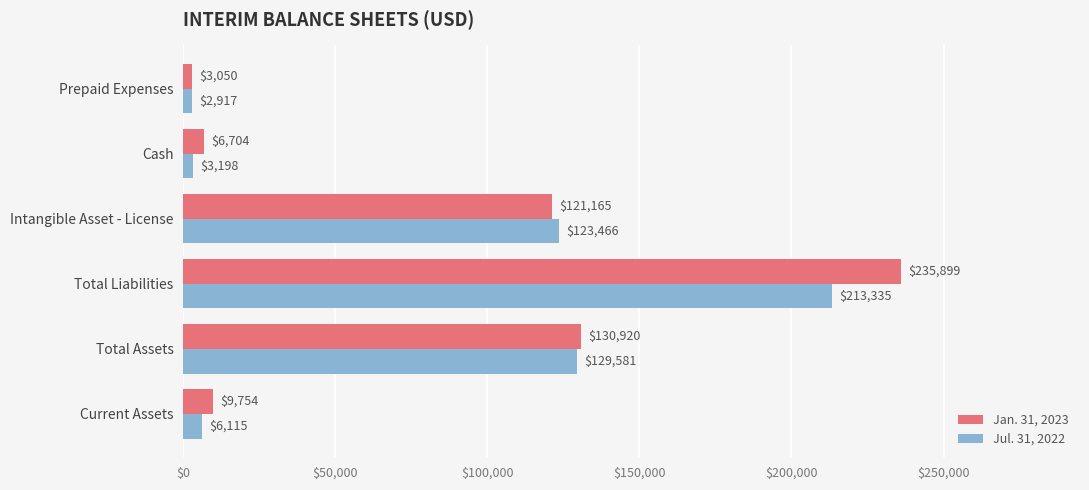

Which series has the largest total across all categories?

Jan. 31, 2023